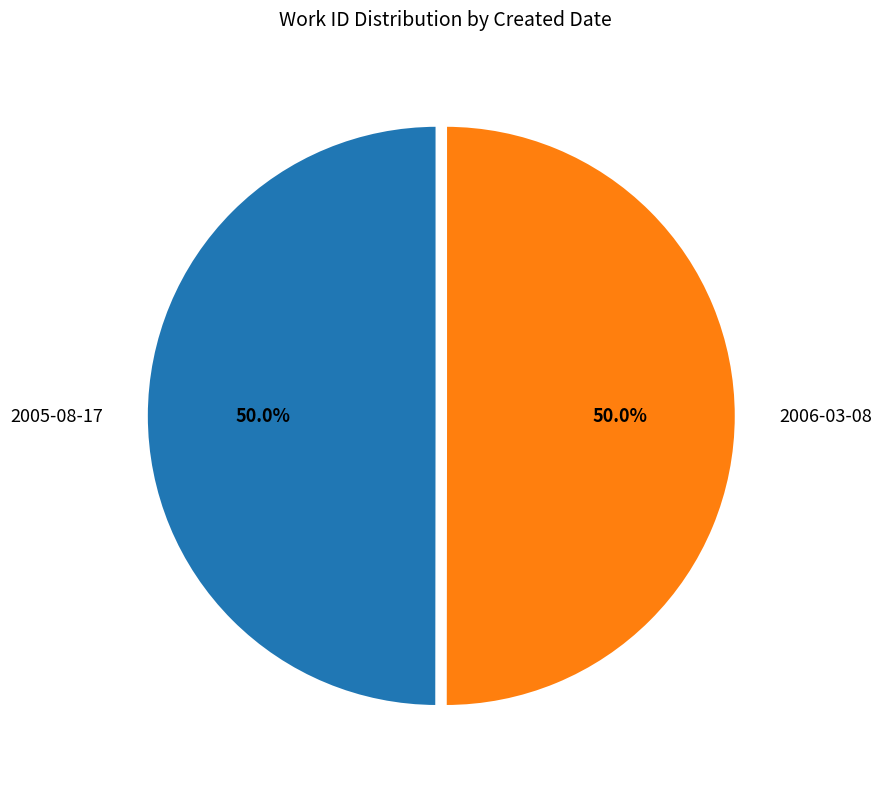

Approximately how many times larger is the value at 2006-03-08 compared to 2005-08-17?

1.0